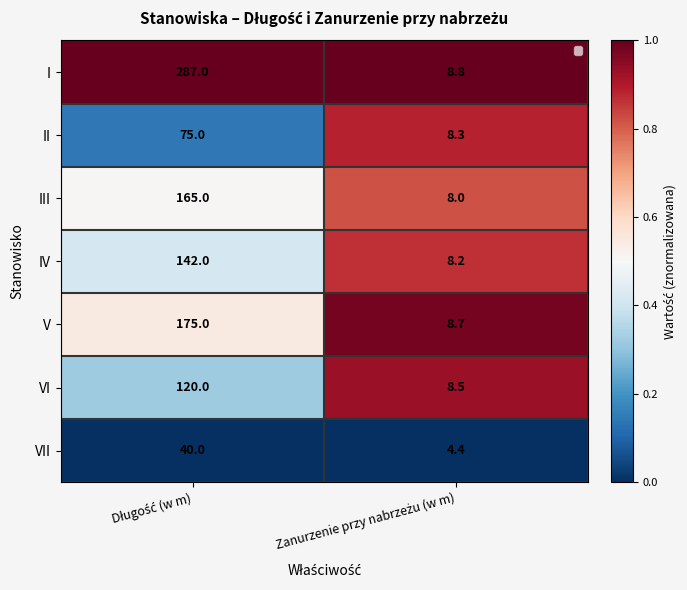

What is the lowest value of the III series?

8.0